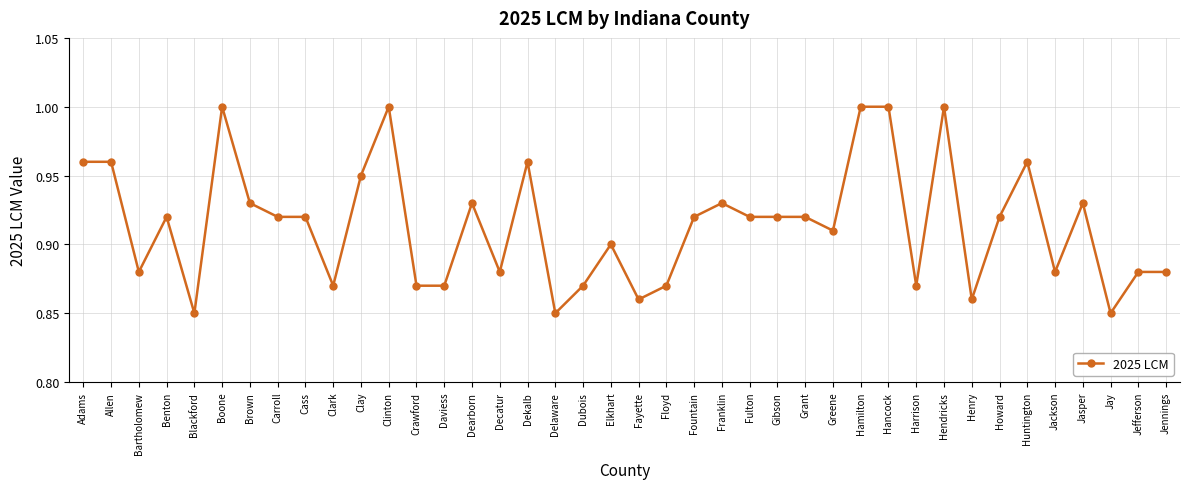

What is the sum of all values?

36.6